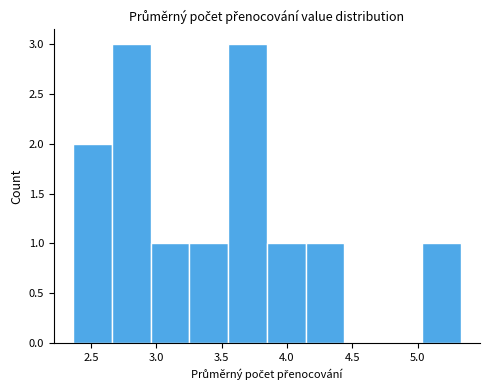

What is the height of the bar covering 4.15 to 4.45 on the x-axis? Neither the bar edges nor the heights are printed on the chart, so give them approximately, as read against the axes.

1